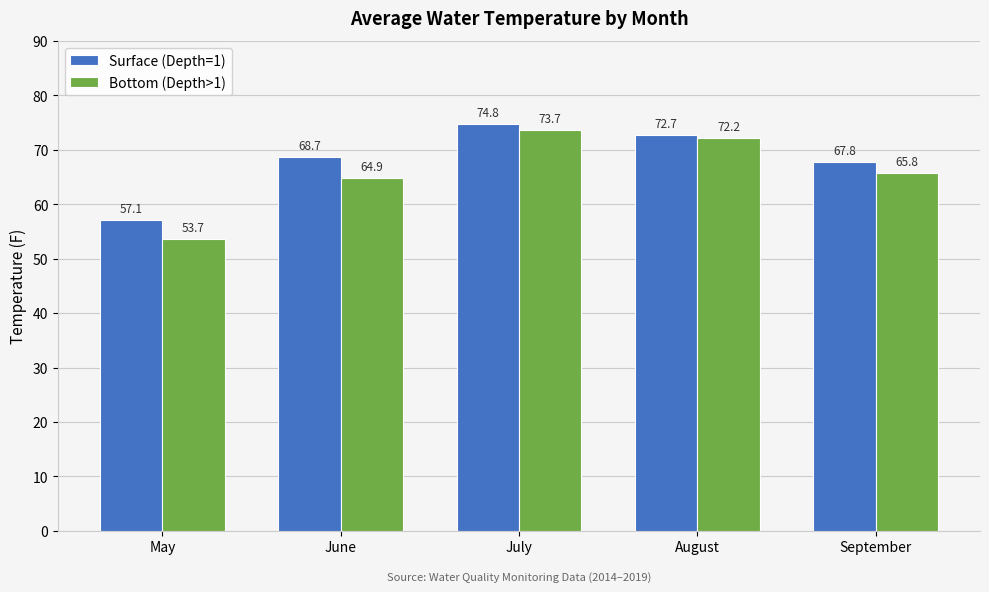

Reading left to right, list all the values displayed in this chart.

Surface (Depth=1): 57.1	68.7	74.8	72.7	67.8
Bottom (Depth>1): 53.7	64.9	73.7	72.2	65.8